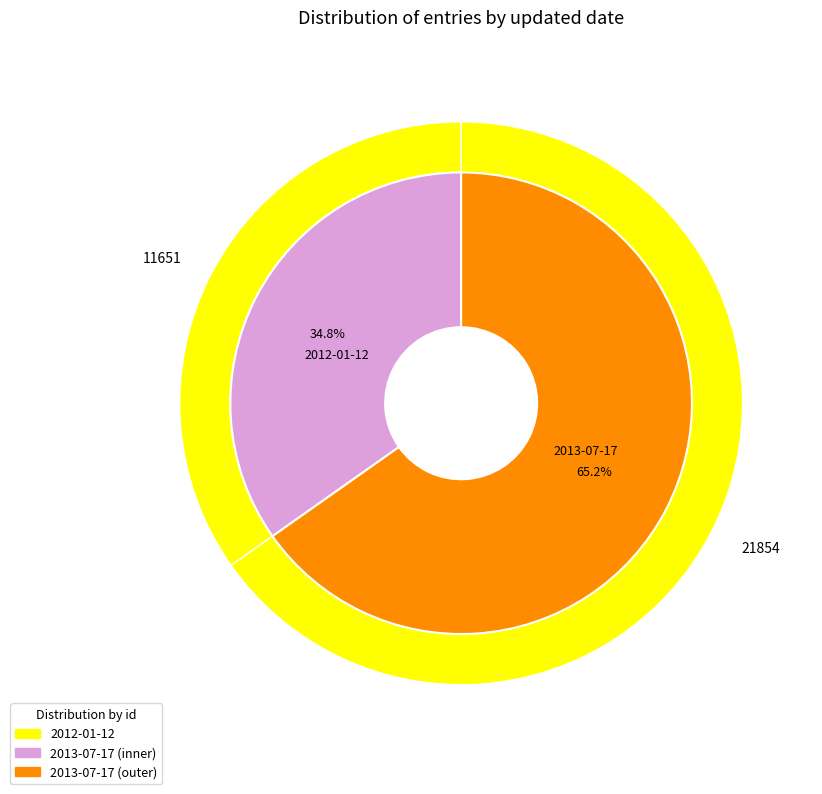

True or false: 2013-07-17 accounts for 65% of the total.

True